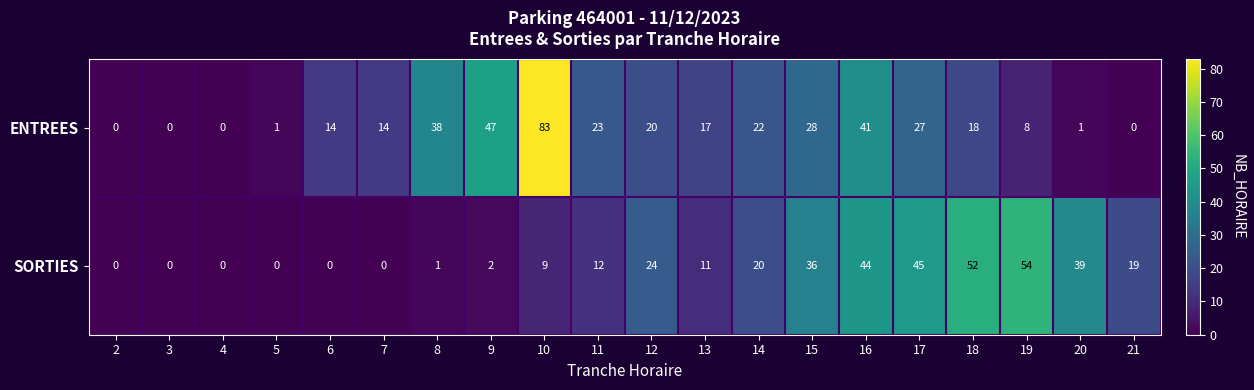

Which series has the widest spread of values?

ENTREES